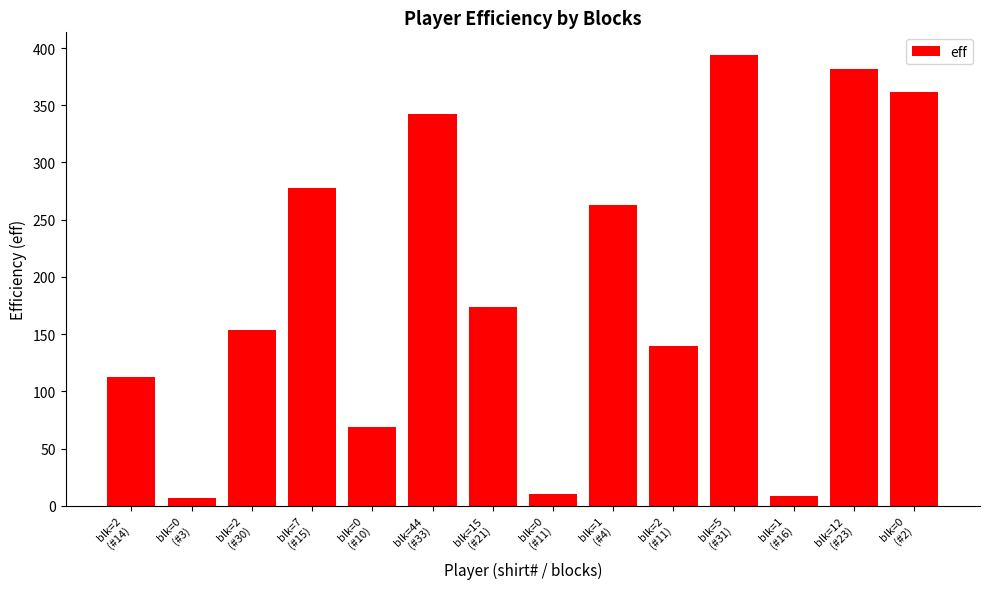

Where does the data first go above 174?

blk=7
(#15)